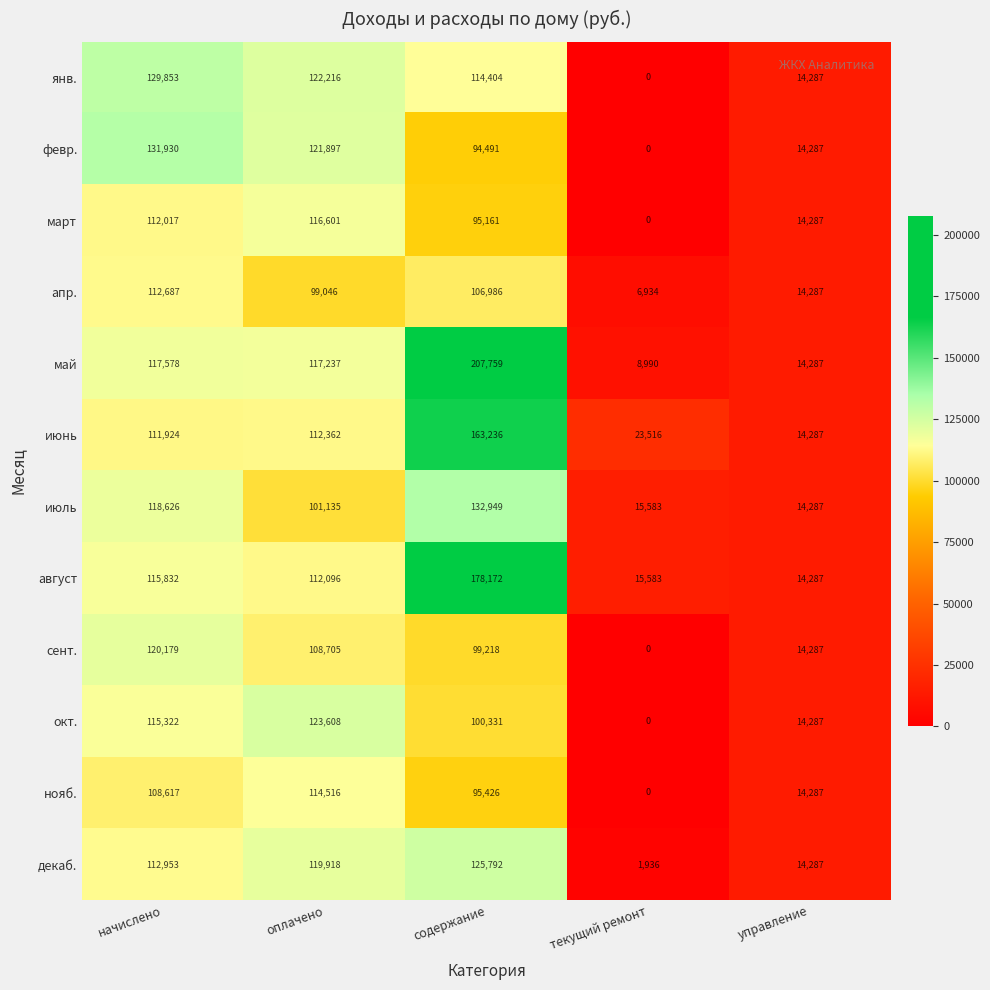

What is the difference between the maximum and minimum values in the август series?

163885